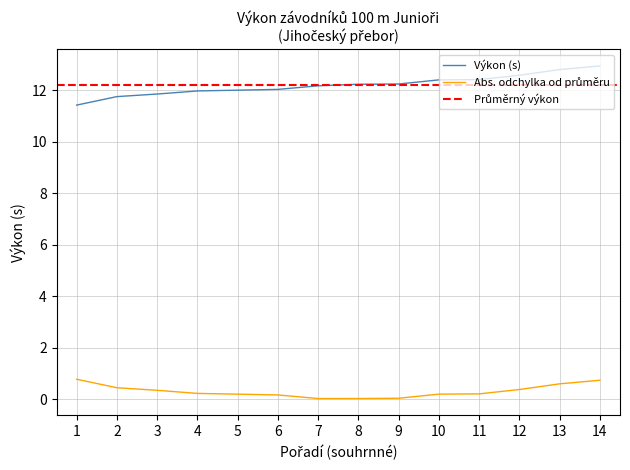

What is the average value?

12.2